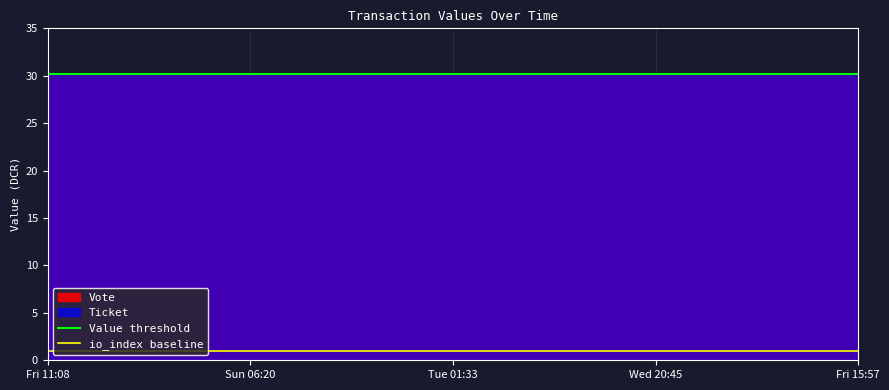

What is the spread (max minus min) of values at Fri 11:08?

29.2